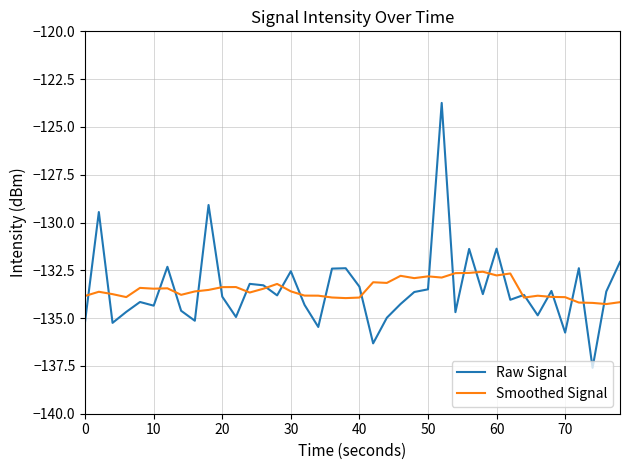

What is the maximum value shown in the chart?

-123.7